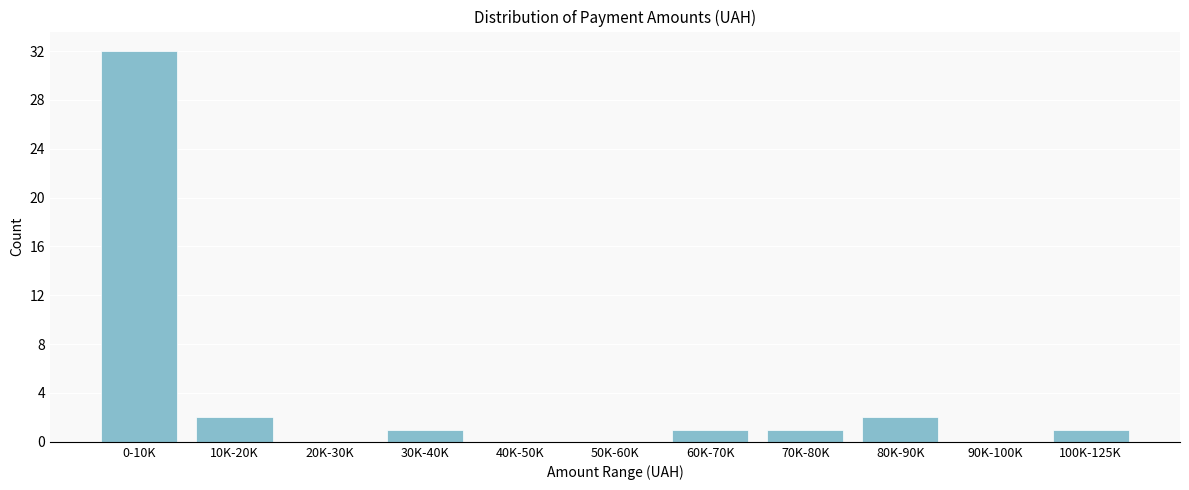

Reading left to right, extract all data points from this chart.

0-10K=32	10K-20K=2	20K-30K=0	30K-40K=1	40K-50K=0	50K-60K=0	60K-70K=1	70K-80K=1	80K-90K=2	90K-100K=0	100K-125K=1